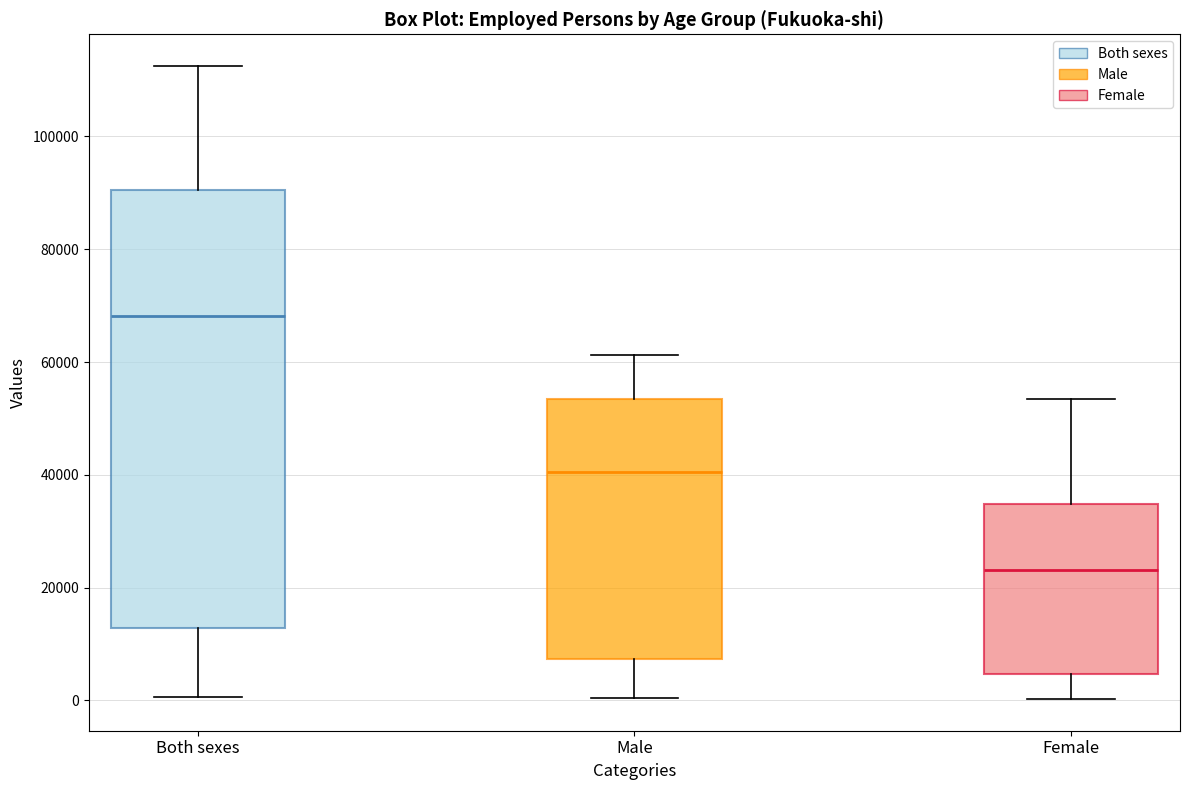

Reading left to right, transcribe this box plot: for each box, give where its median line is, the range the box spans, and where its two whiskers end, as read against the y-axis. The values are not printed on the chart, so give them approximately, as read against the axis.

Both sexes: median 68000, box 12000 to 90000, whiskers 0 to 112000
Male: median 40000, box 8000 to 54000, whiskers 0 to 62000
Female: median 24000, box 4000 to 34000, whiskers 0 to 54000